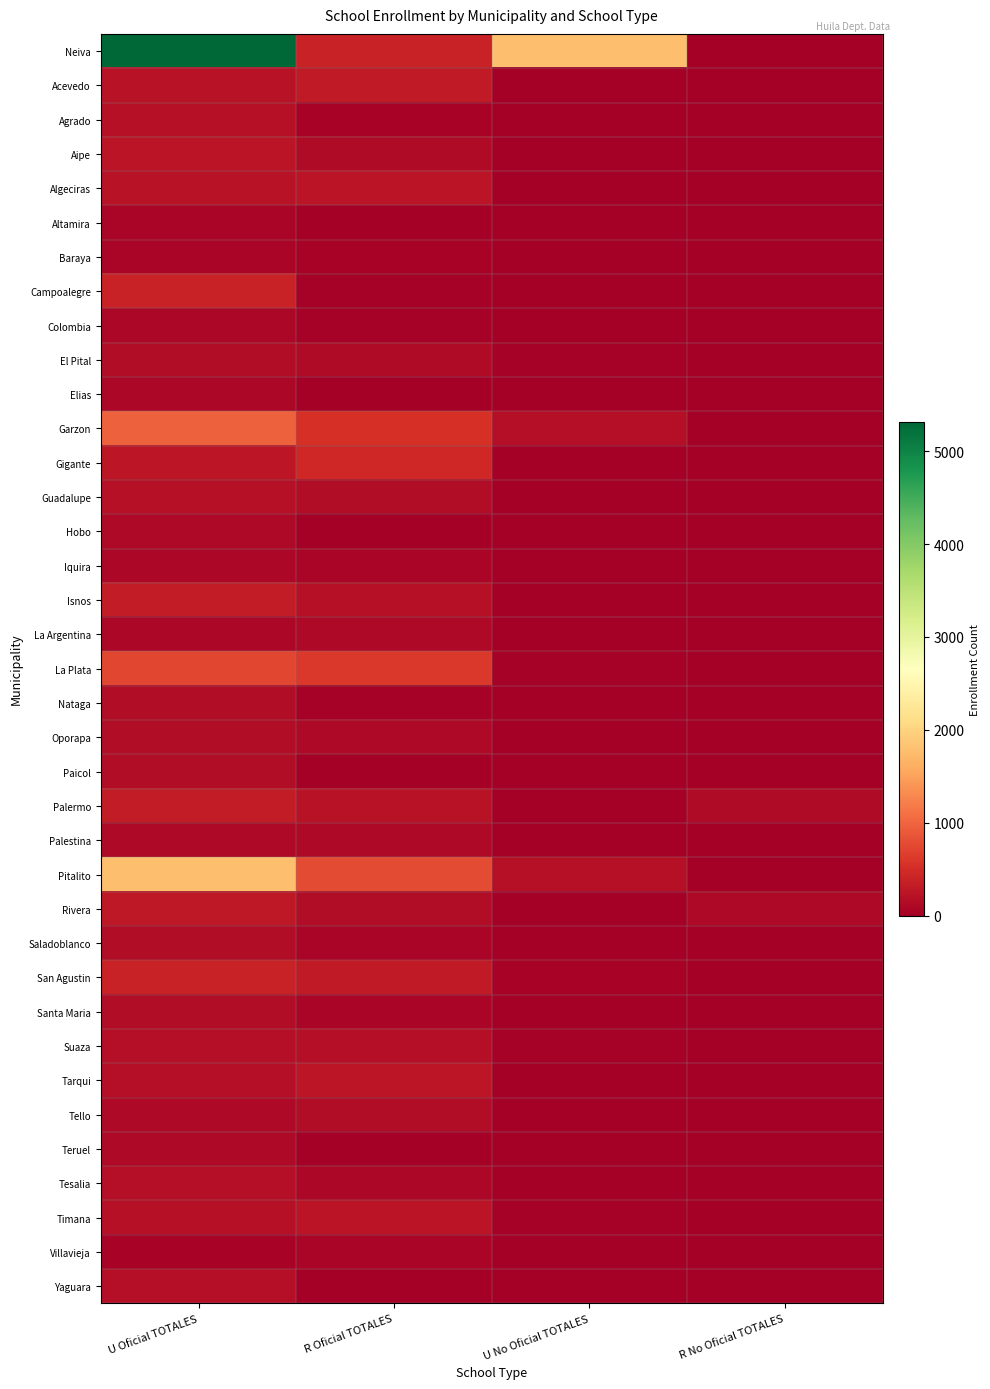

What is the difference between the highest and lowest values at R No Oficial TOTALES?

125